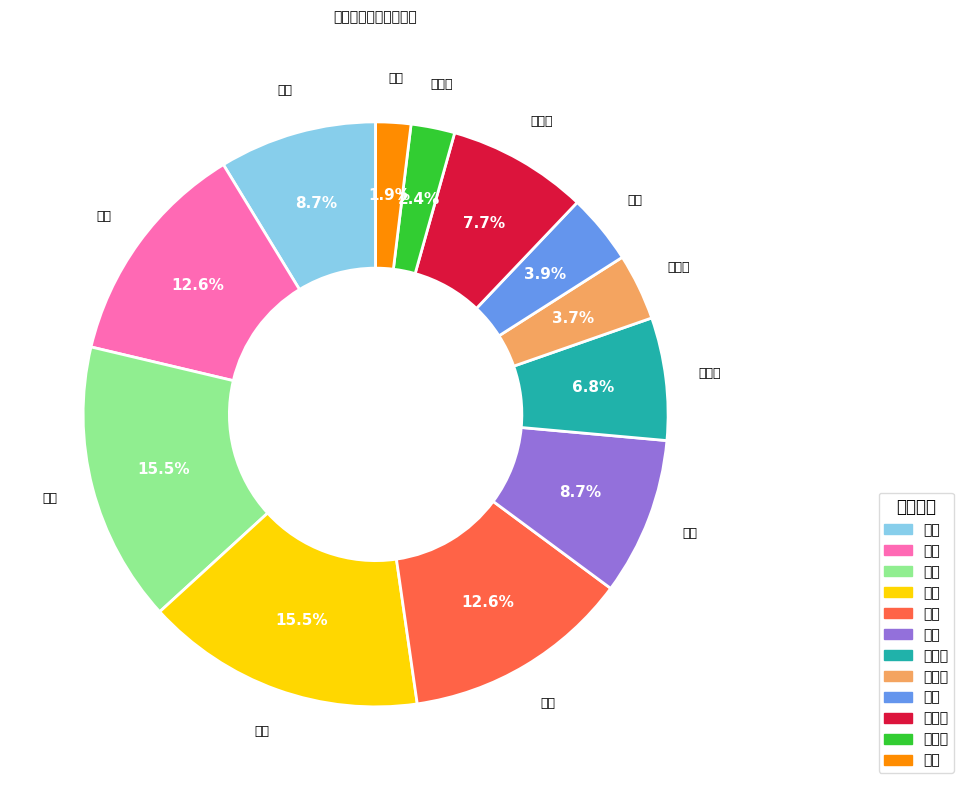

What percentage do 大蒜 and 大葱 together represent?

24.2%